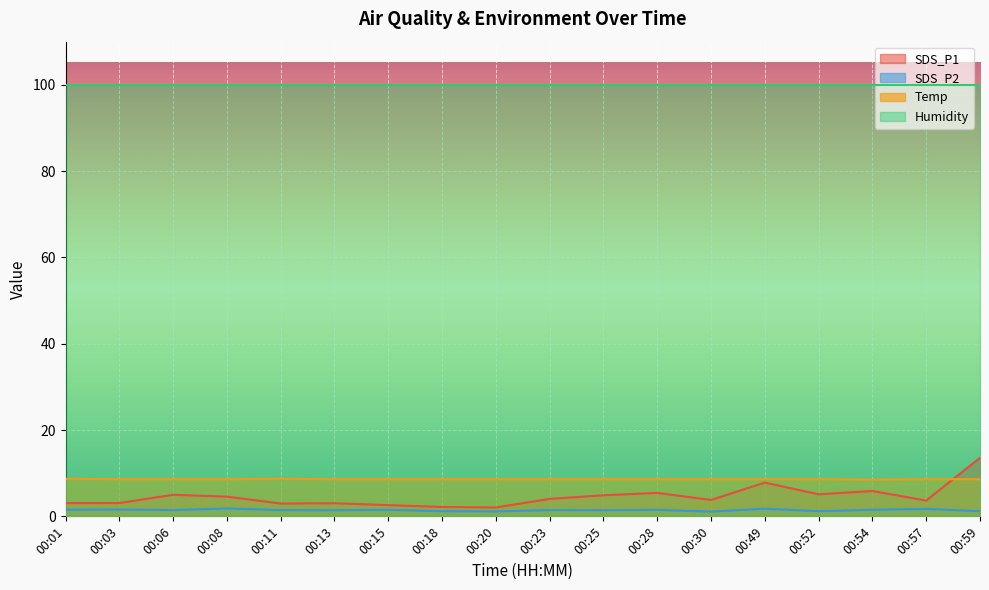

Which series has the widest spread of values?

SDS_P1